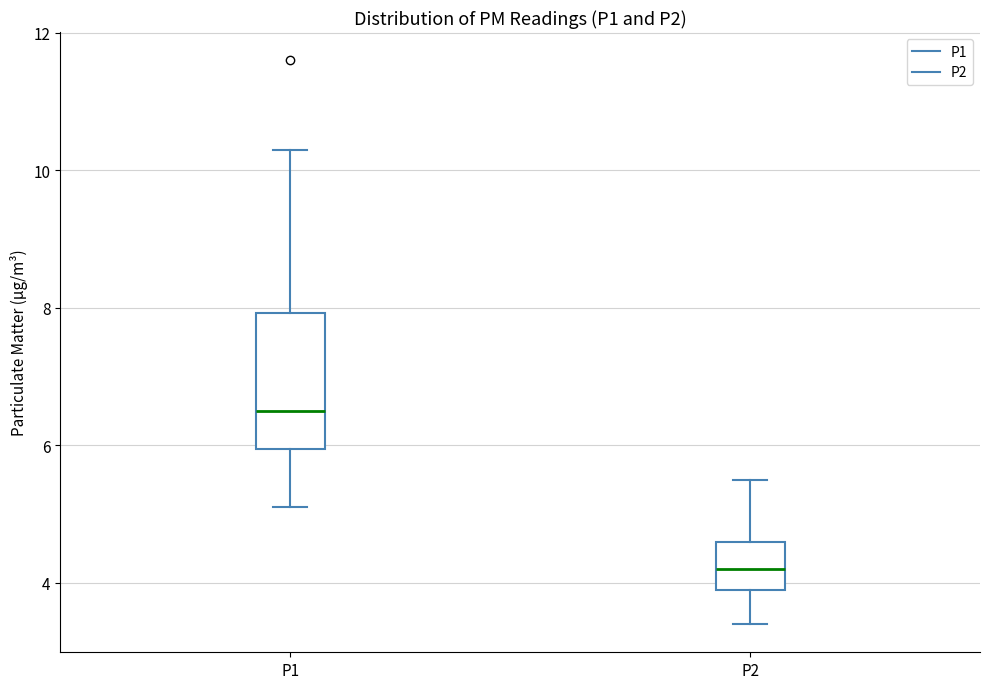

Where does the upper whisker of the box for P2 end on the y-axis? The values are not printed on the chart, so give them approximately, as read against the axis.

5.6